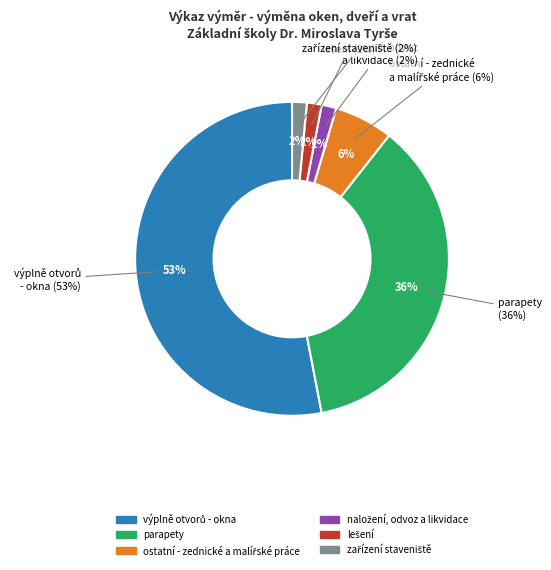

What percentage is NOT represented by výplně otvorů - okna?

47.0%